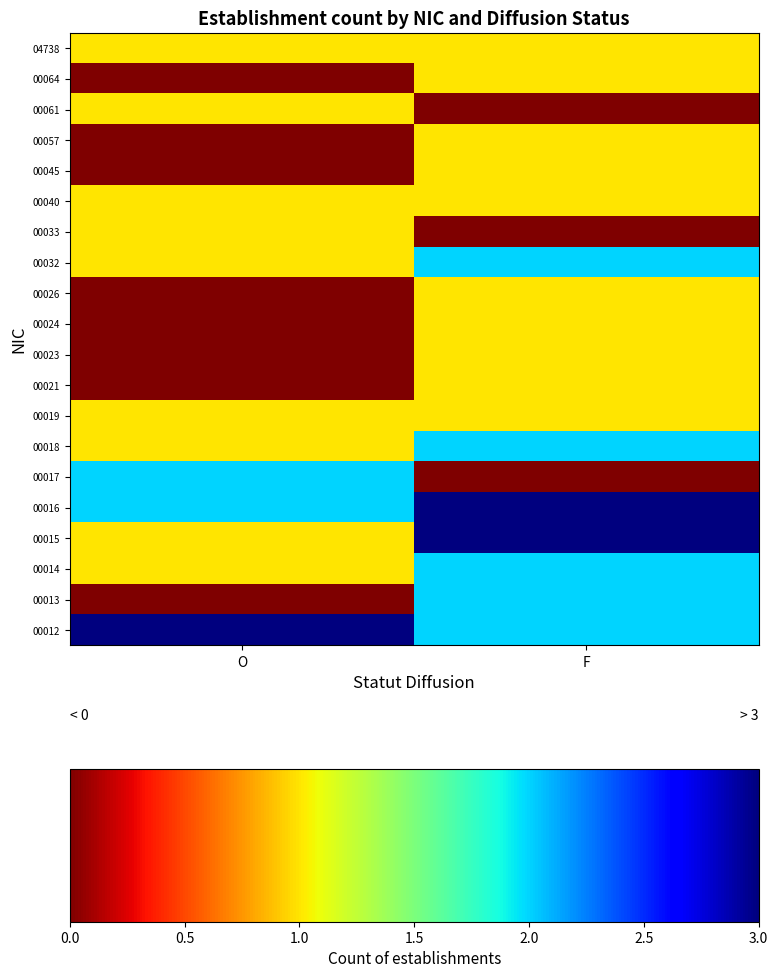

Rank the series at O from highest to lowest value.

00012, 00016, 00017, 00014, 00015, 00018, 00019, 00032, 00033, 00040, 00061, 04738, 00013, 00021, 00023, 00024, 00026, 00045, 00057, 00064